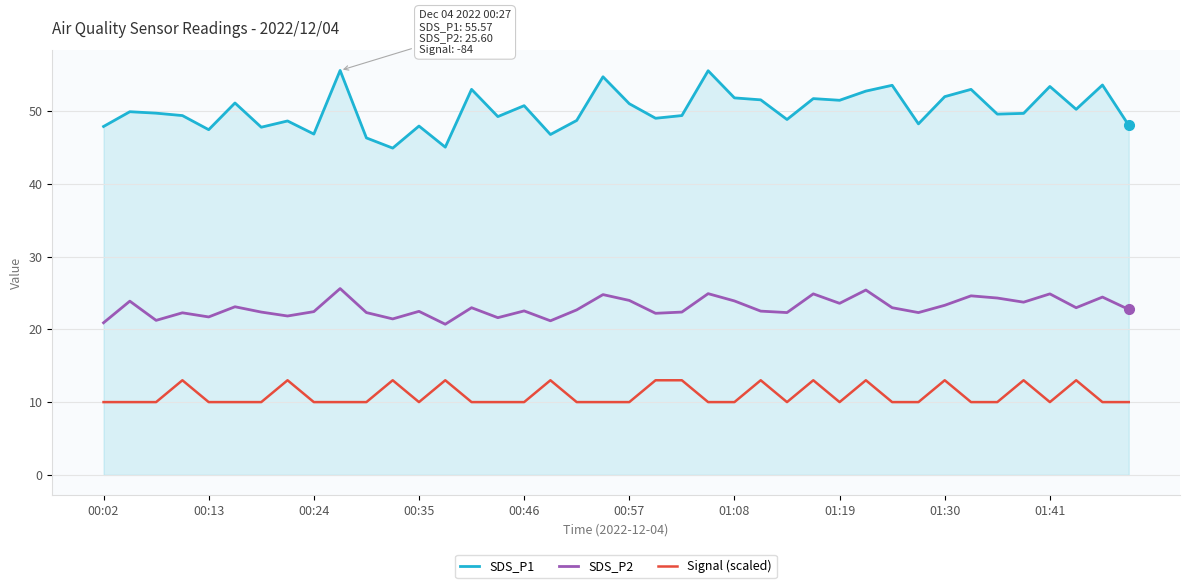

In SDS_P1, how many points are higher than both neighbors (excluding endpoints)?

14